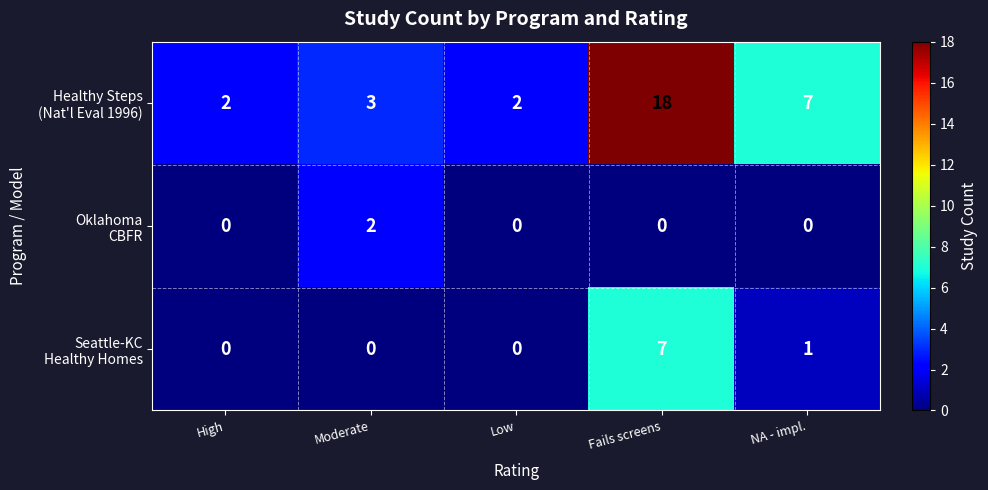

At which category is the sum across all series the highest?

Fails screens